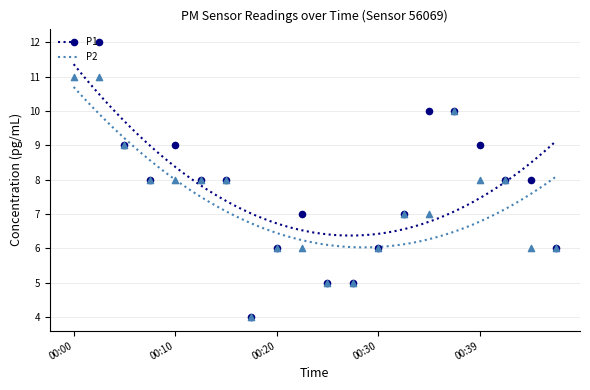

Which series reaches the maximum Y coordinate?

P1